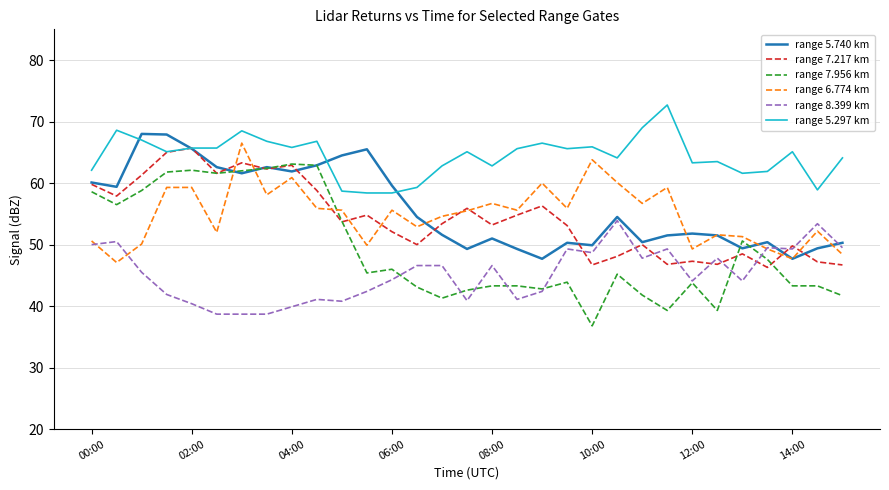

What are all the series names shown in the legend?

range 5.740 km, range 7.217 km, range 7.956 km, range 6.774 km, range 8.399 km, range 5.297 km